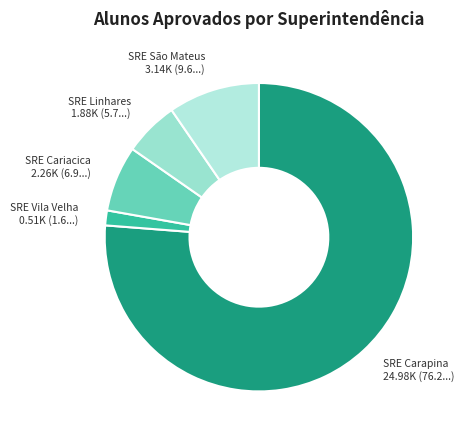

How many slices are in this pie chart?

5